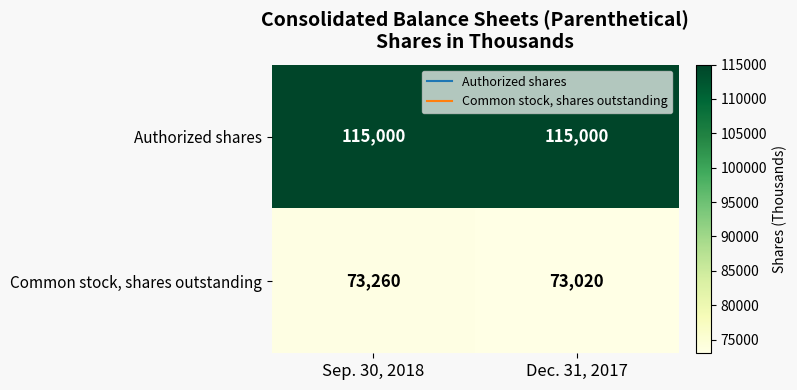

Which series has the largest range (max minus min)?

Common stock, shares outstanding